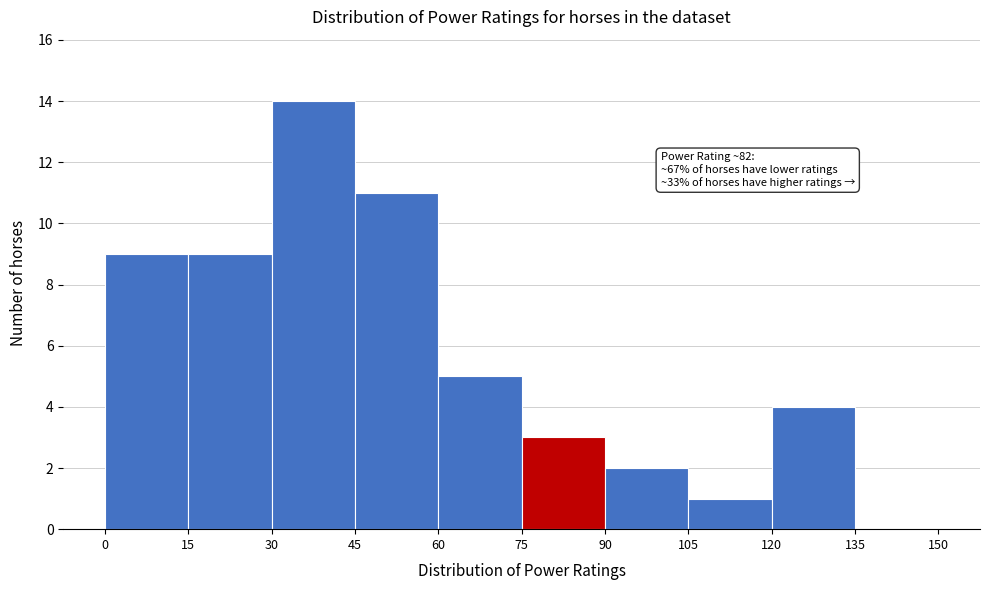

Which range on the x-axis has the tallest bar?

30 to 45